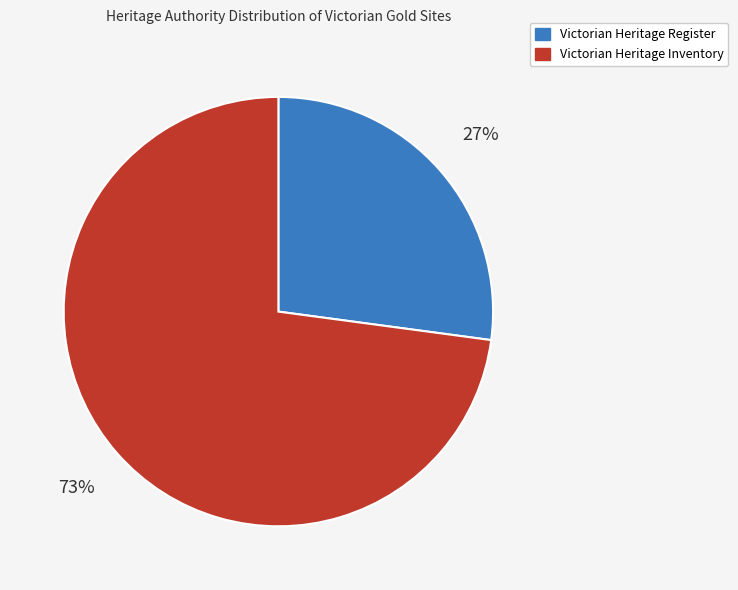

To the nearest percent, what is the difference between the largest and smallest slice percentages?

46%